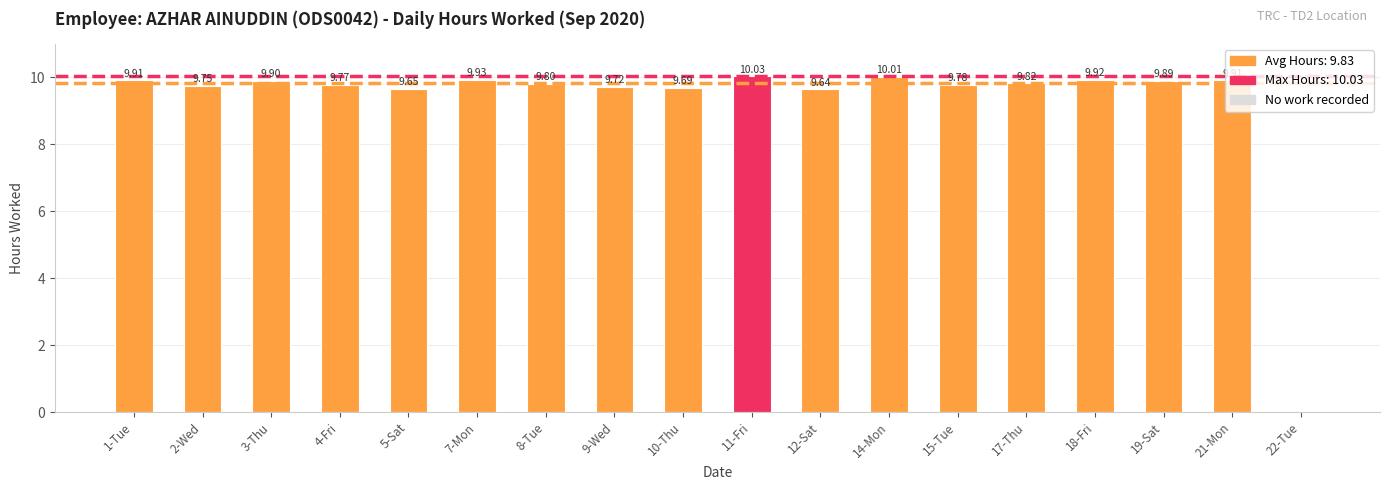

What is the sum of the values at 21-Mon and 10-Thu?

19.6